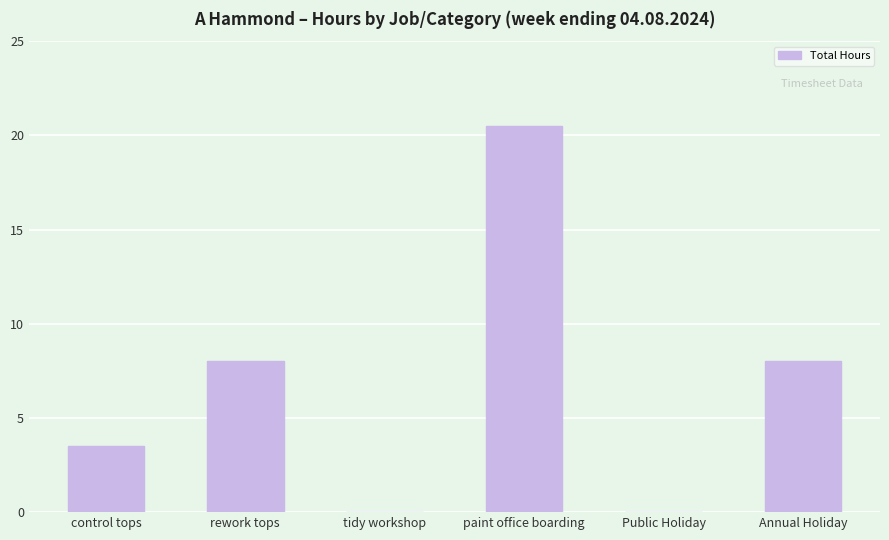

How many values are between 0 and 8?

5